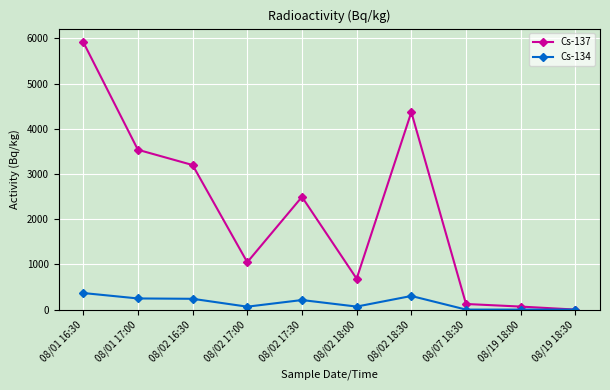

What is the label of the 6th point from the left?

08/02 18:00